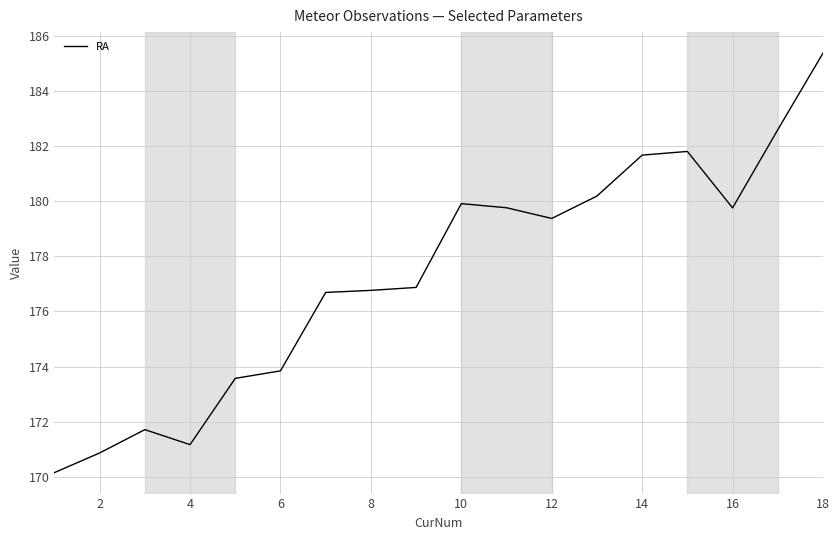

What is the difference between the maximum and minimum values?

15.2